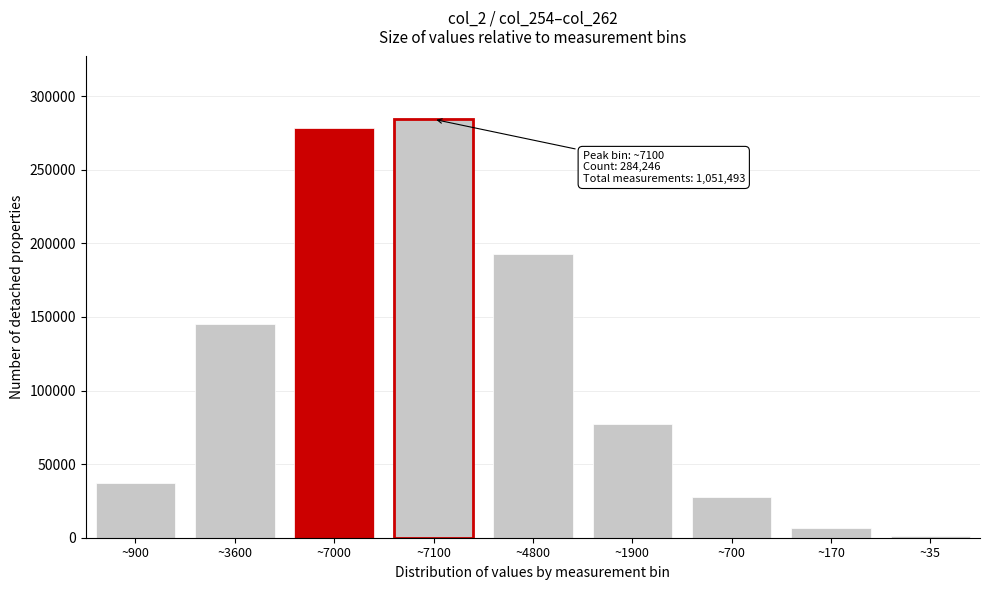

Reading right to left, transcribe all the data shown in this chart.

1388	6860	27915	77400	192909	284246	278558	145145	37072